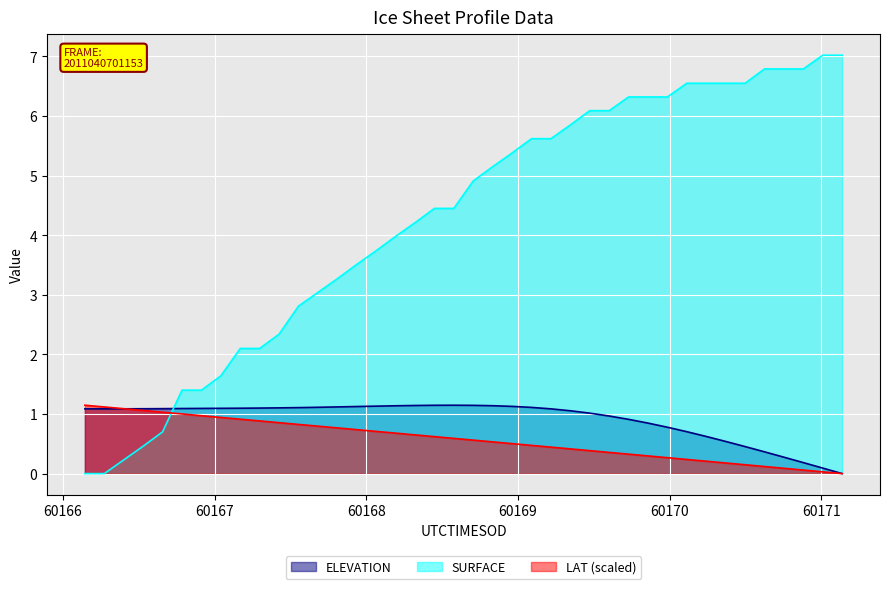

True or false: LAT (scaled) and SURFACE cross at least once.

True